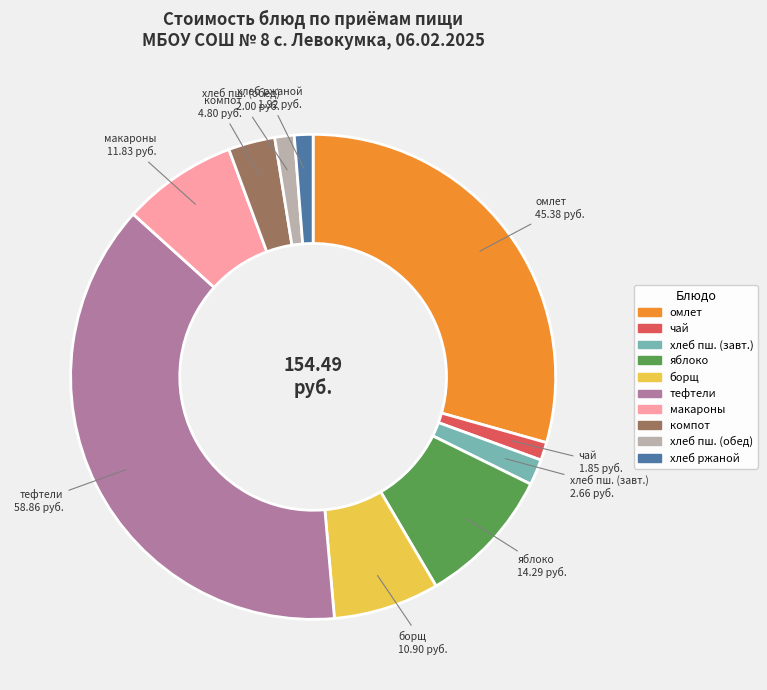

Does any single category account for the majority?

No